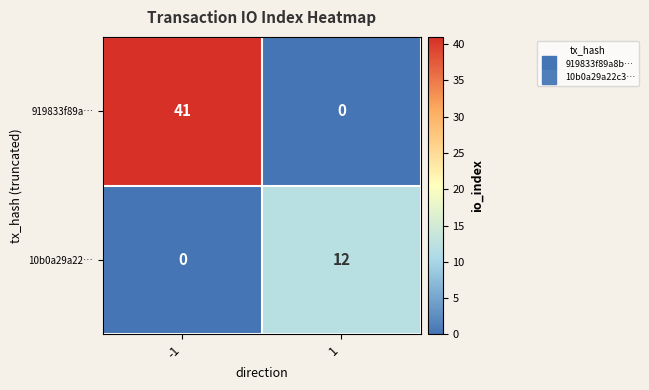

Which series has the widest spread of values?

919833f89a…